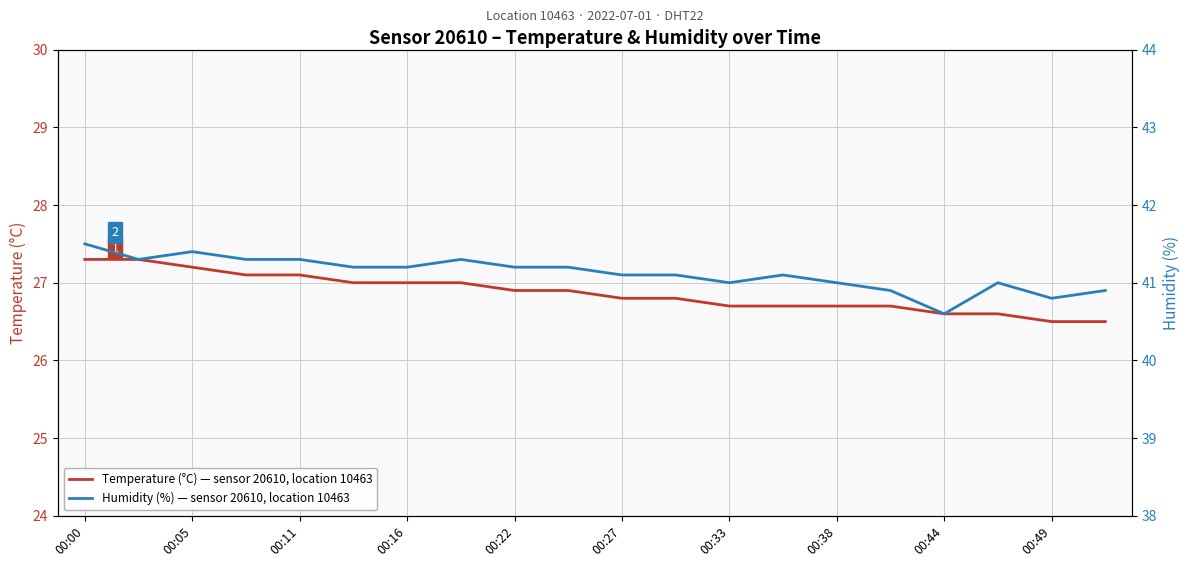

The Temperature (°C) — sensor 20610, location 10463 series shows 14.2 at 00:11. True or false?

False